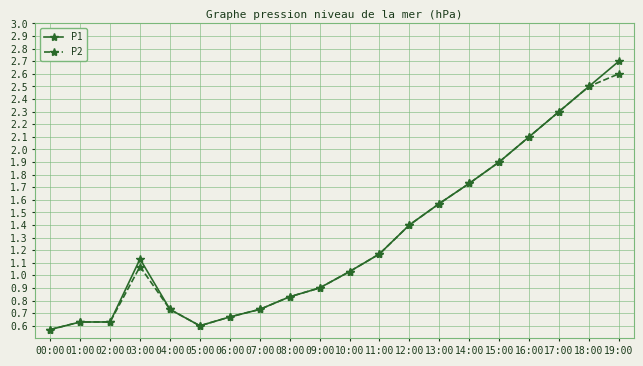

Is it true that P2 equals 1.4 at 09:00?

False